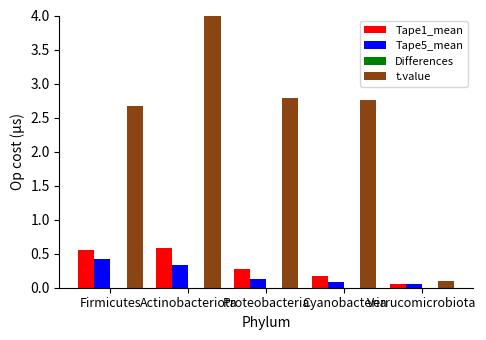

Reading left to right, what are all the values shown in this chart?

Tape1_mean: Firmicutes=0.6	Actinobacteriota=0.6	Proteobacteria=0.3	Cyanobacteria=0.2	Verrucomicrobiota=0.1
Tape5_mean: Firmicutes=0.4	Actinobacteriota=0.3	Proteobacteria=0.1	Cyanobacteria=0.1	Verrucomicrobiota=0.1
Differences: Firmicutes=-0.1	Actinobacteriota=-0.2	Proteobacteria=-0.1	Cyanobacteria=-0.1	Verrucomicrobiota=-0.0
t.value: Firmicutes=2.7	Actinobacteriota=4.4	Proteobacteria=2.8	Cyanobacteria=2.8	Verrucomicrobiota=0.1